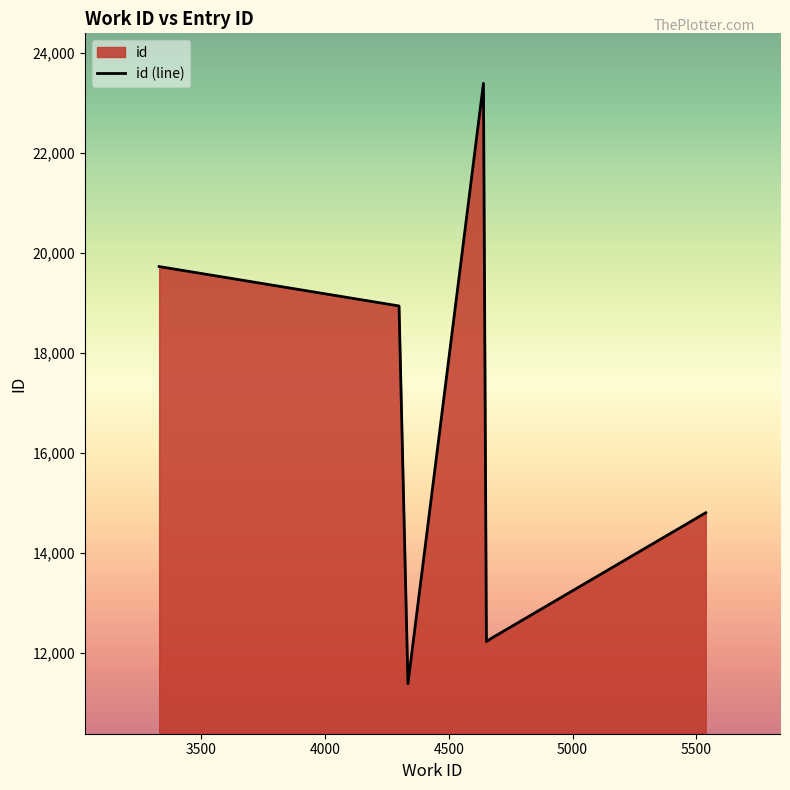

The chart shows a value of 18946 at 4299. True or false?

True